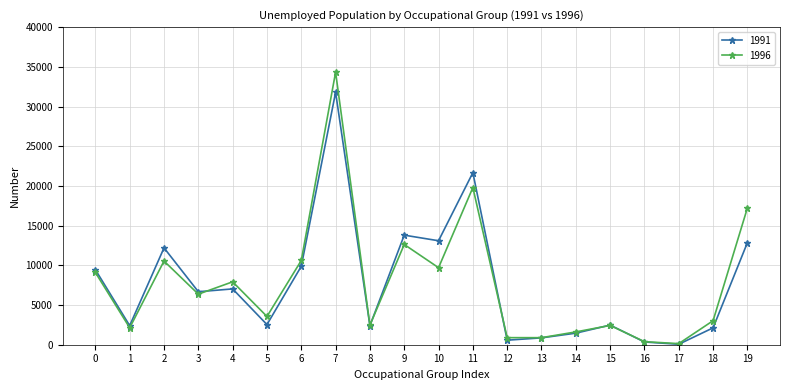

Is it true that 1996 equals 9102 at 0?

True